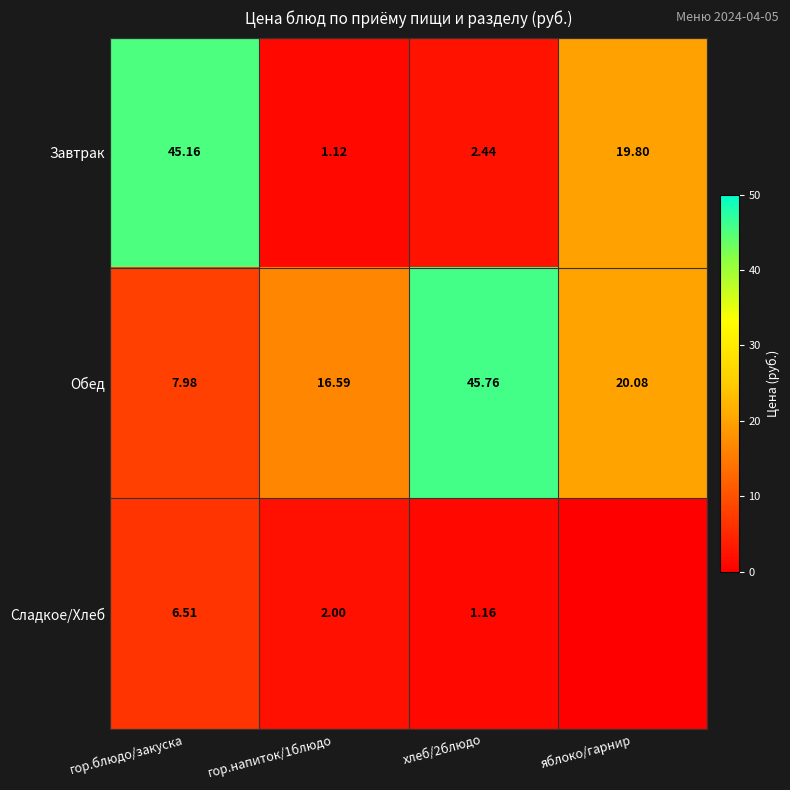

Rank the series at гор.напиток/1блюдо from lowest to highest value.

Завтрак, Сладкое/Хлеб, Обед